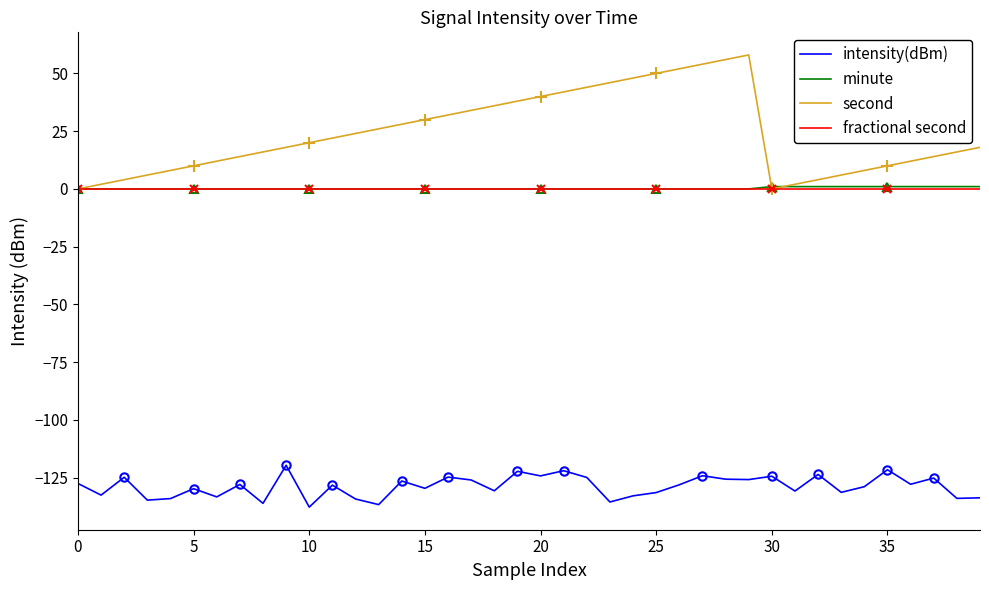

Which series has the largest total across all categories?

second